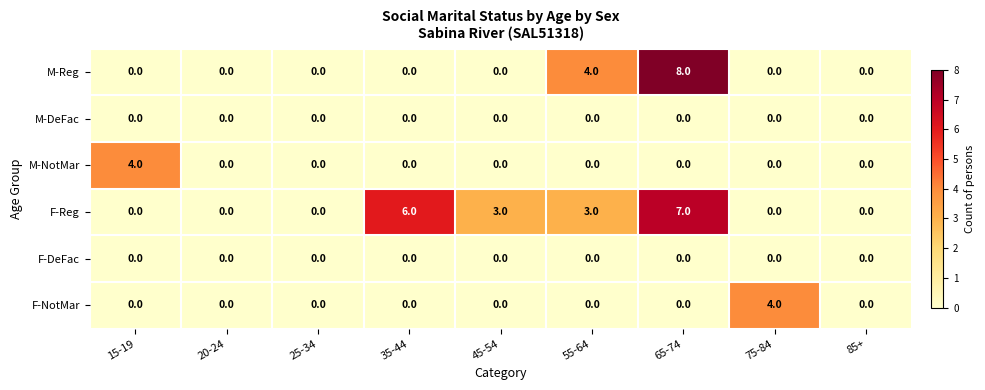

What is the maximum value shown in the chart?

8